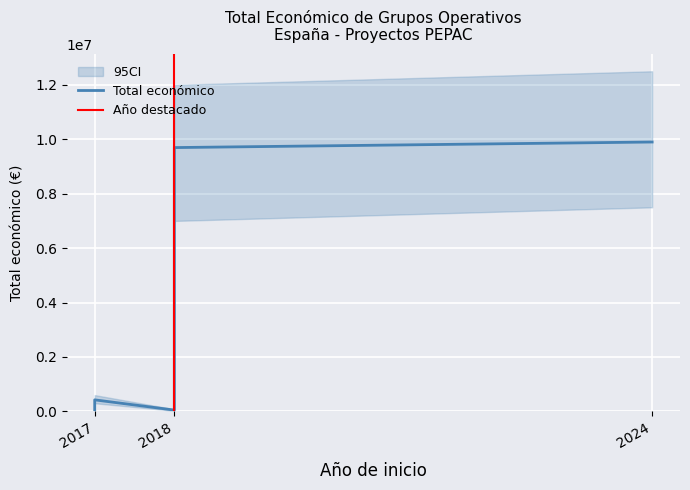

Is it true that the value at 2017 is 78115?

False